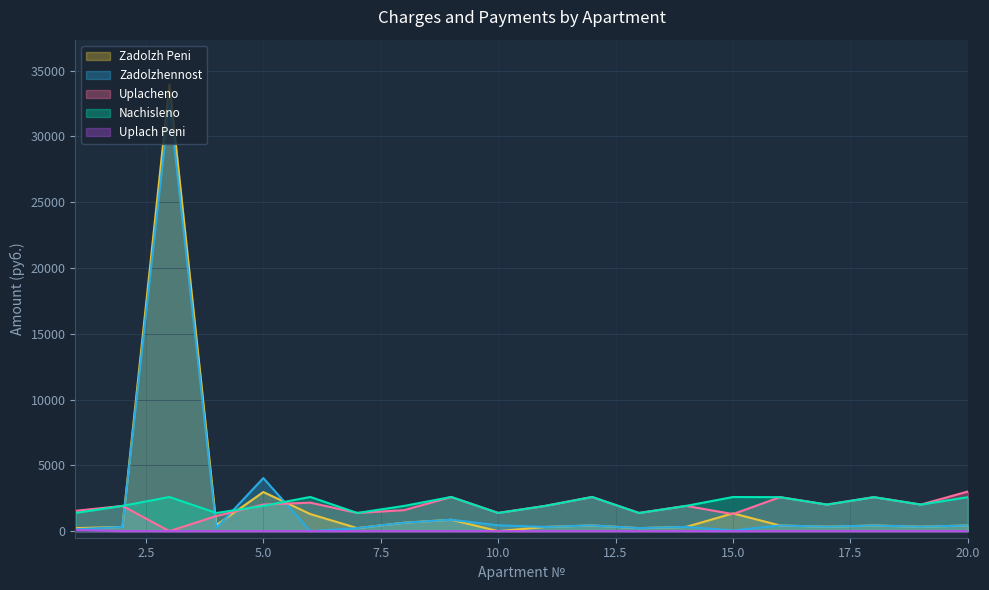

What is the value of the uplacheno point at the 20th from the left?

3012.1